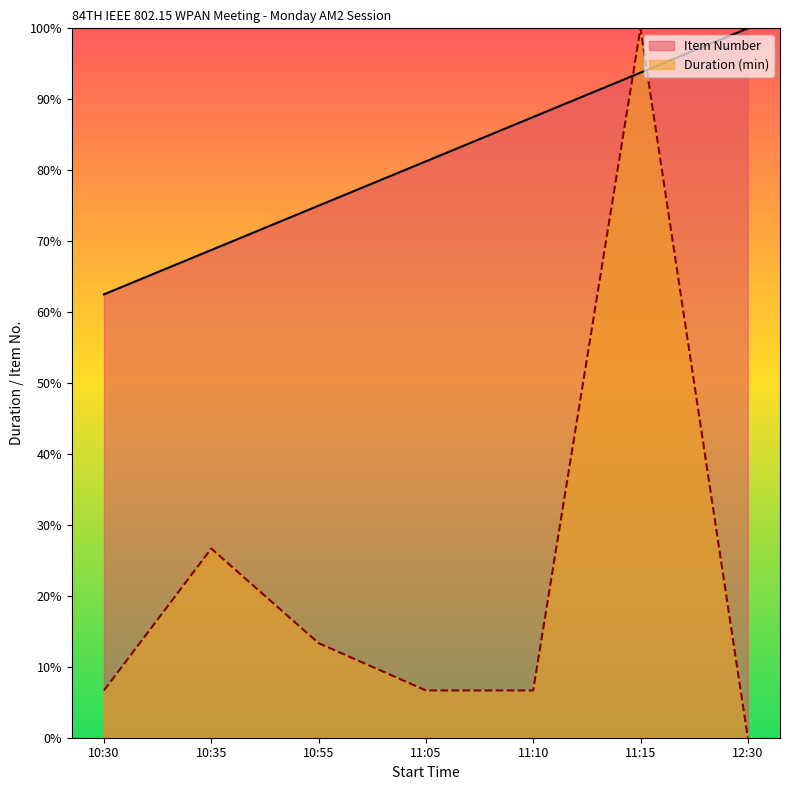

What is the value of the Duration (min) point at the 3rd from the left?

13.3